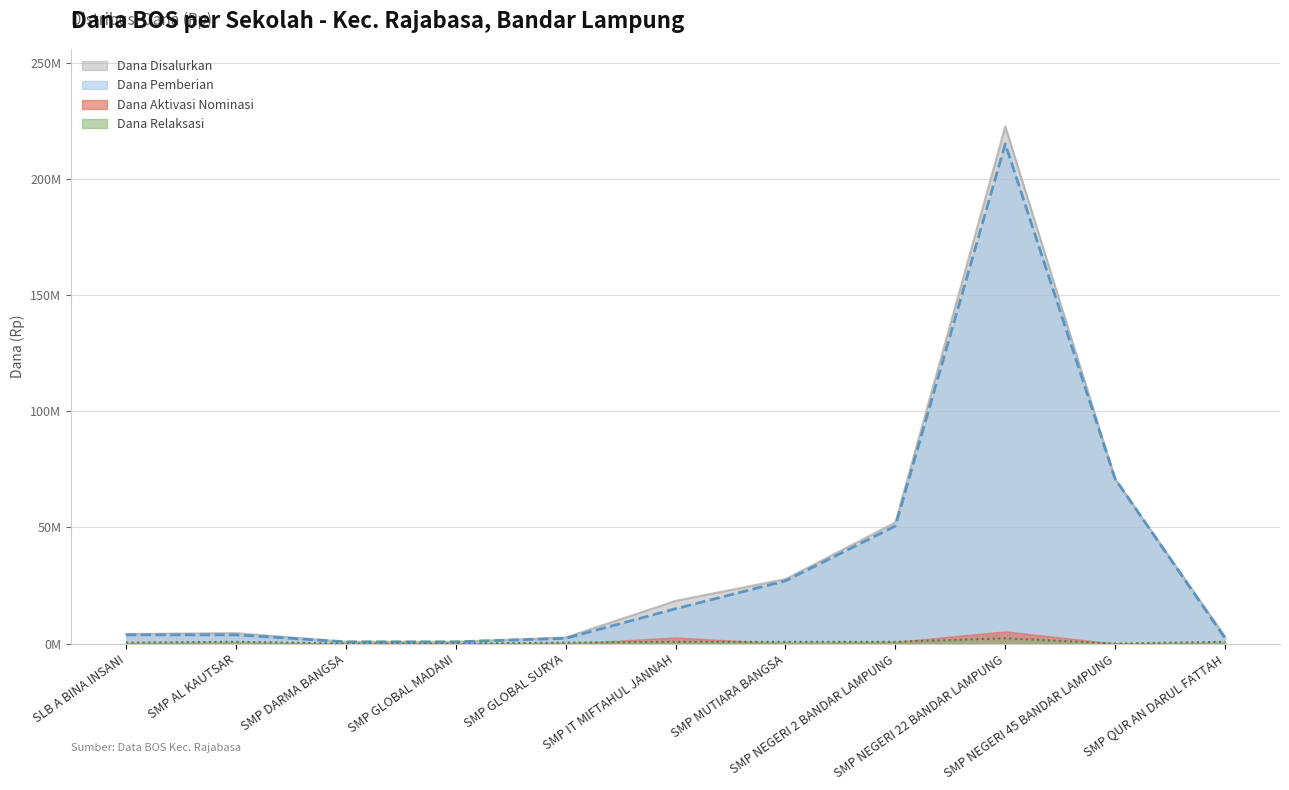

Where is Dana Disalurkan nearest to the value 111750000?

SMP NEGERI 45 BANDAR LAMPUNG